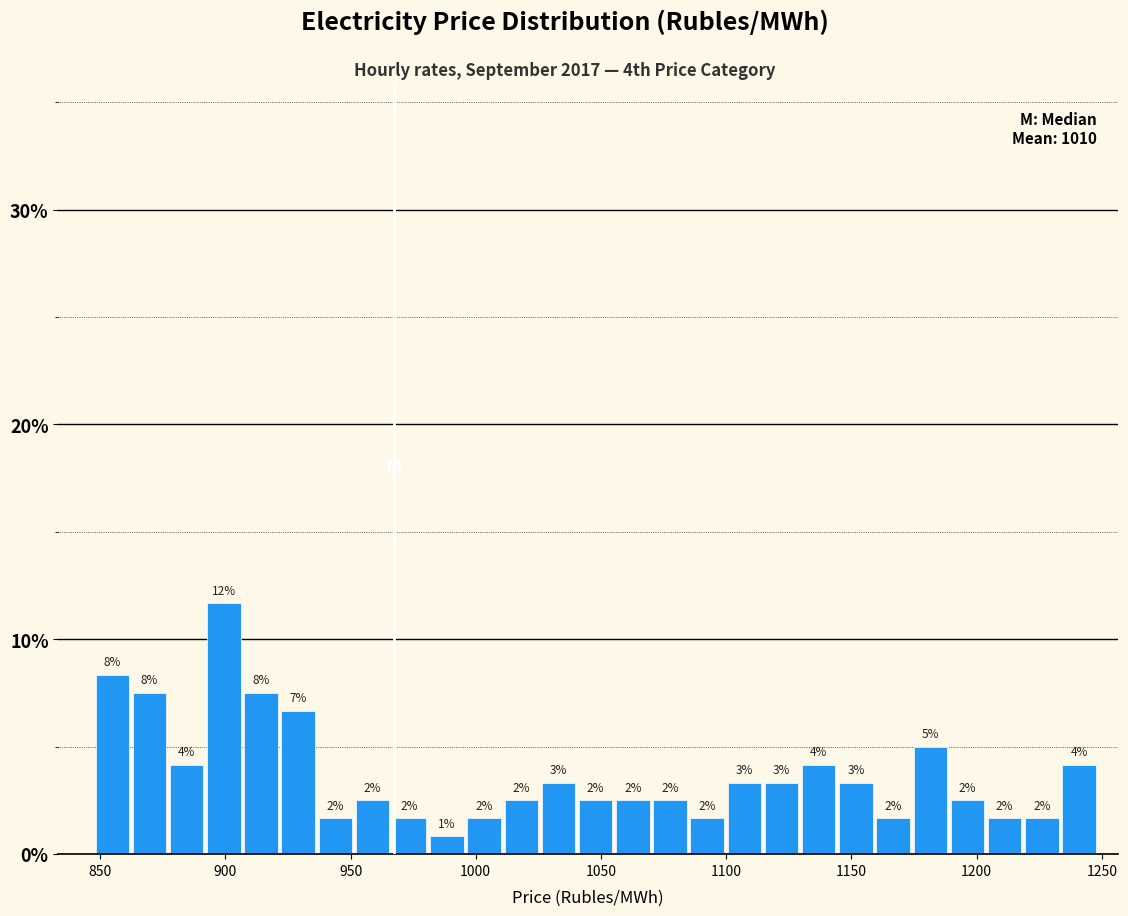

Read against the x-axis, roughly where is the centre of the tallest bar?

900